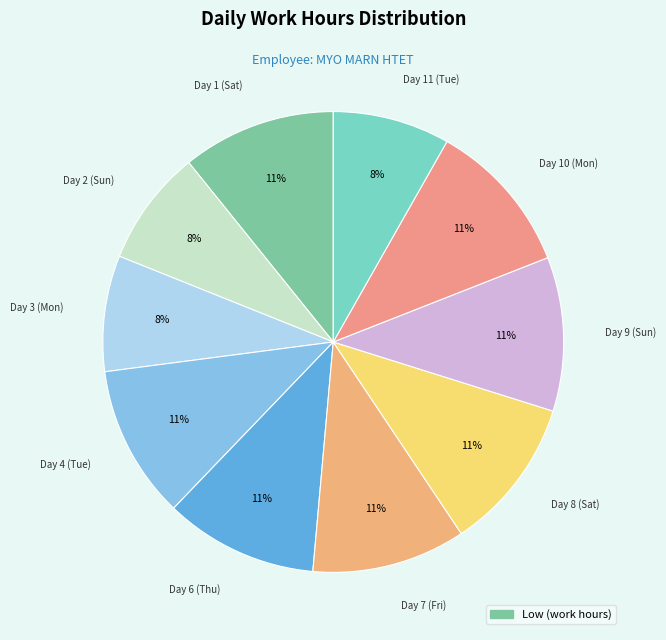

What percentage is the Day 4 (Tue) slice, to the nearest percent?

11%